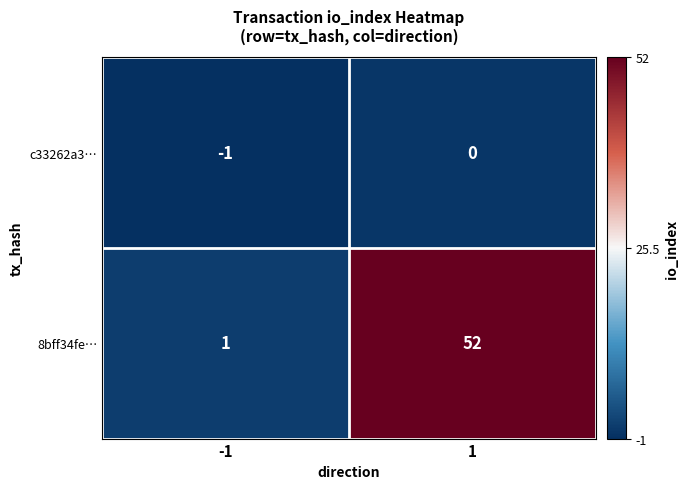

What is the difference between the 8bff34fe… values at 1 and -1?

51